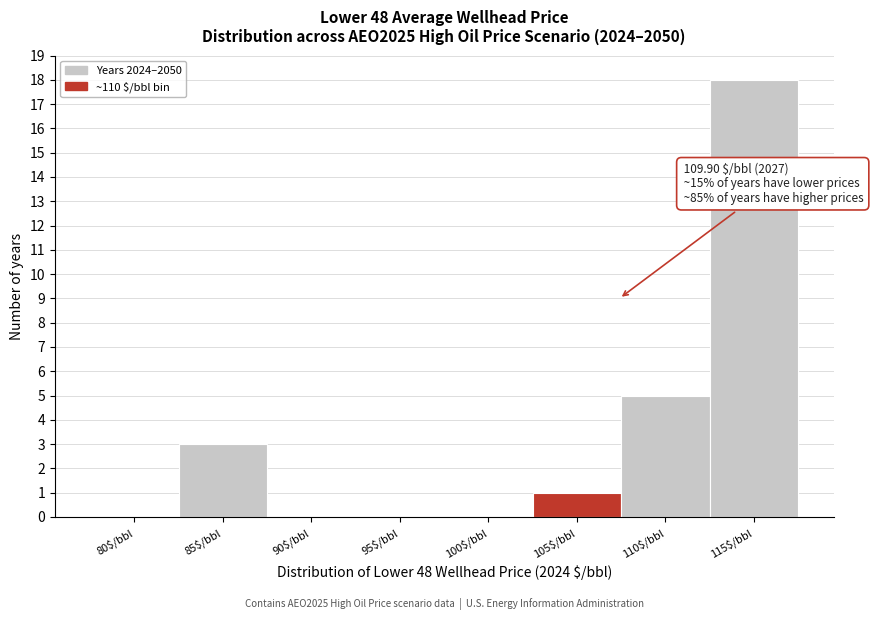

At which label is the value closest to 9?

110$/bbl